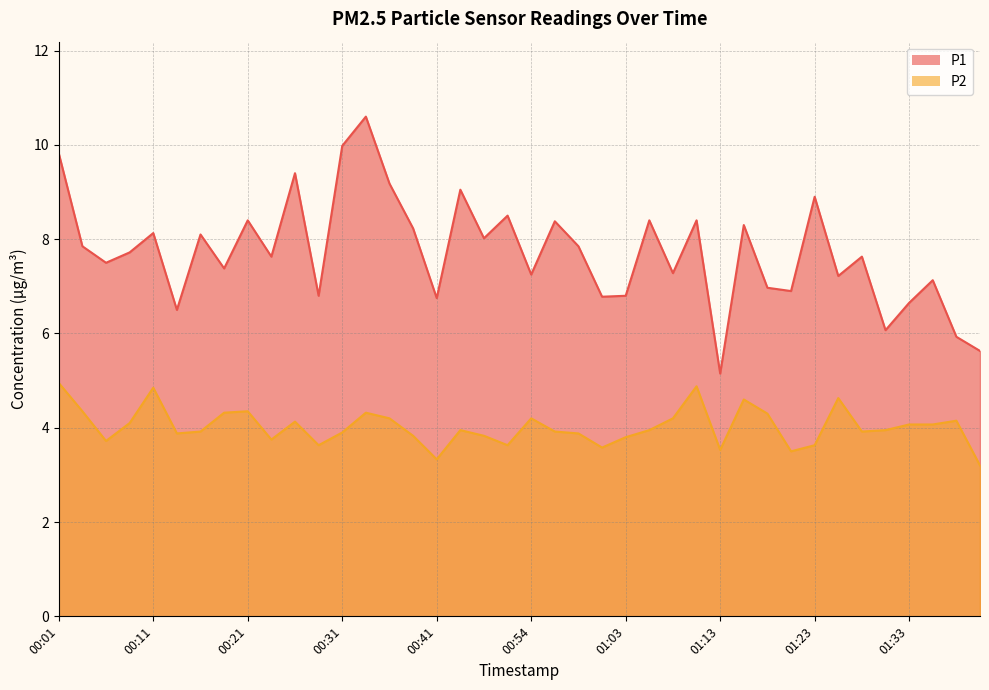

How many lines are shown in the chart?

2